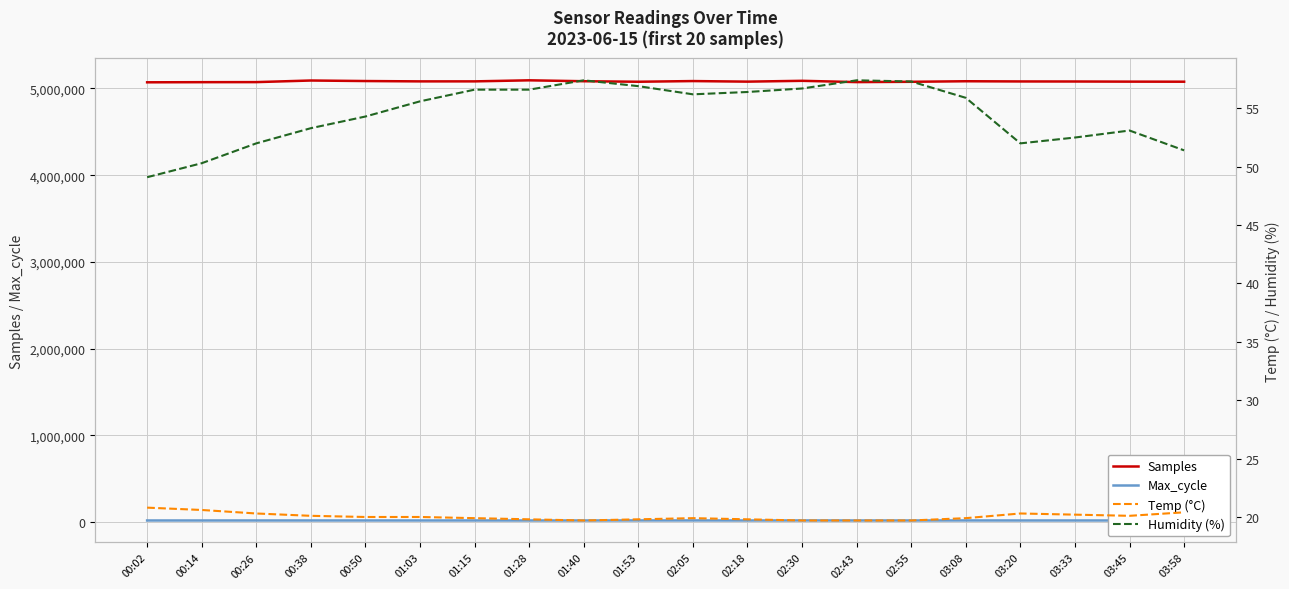

True or false: Max_cycle has a value of 6579.7 at 02:05.

False